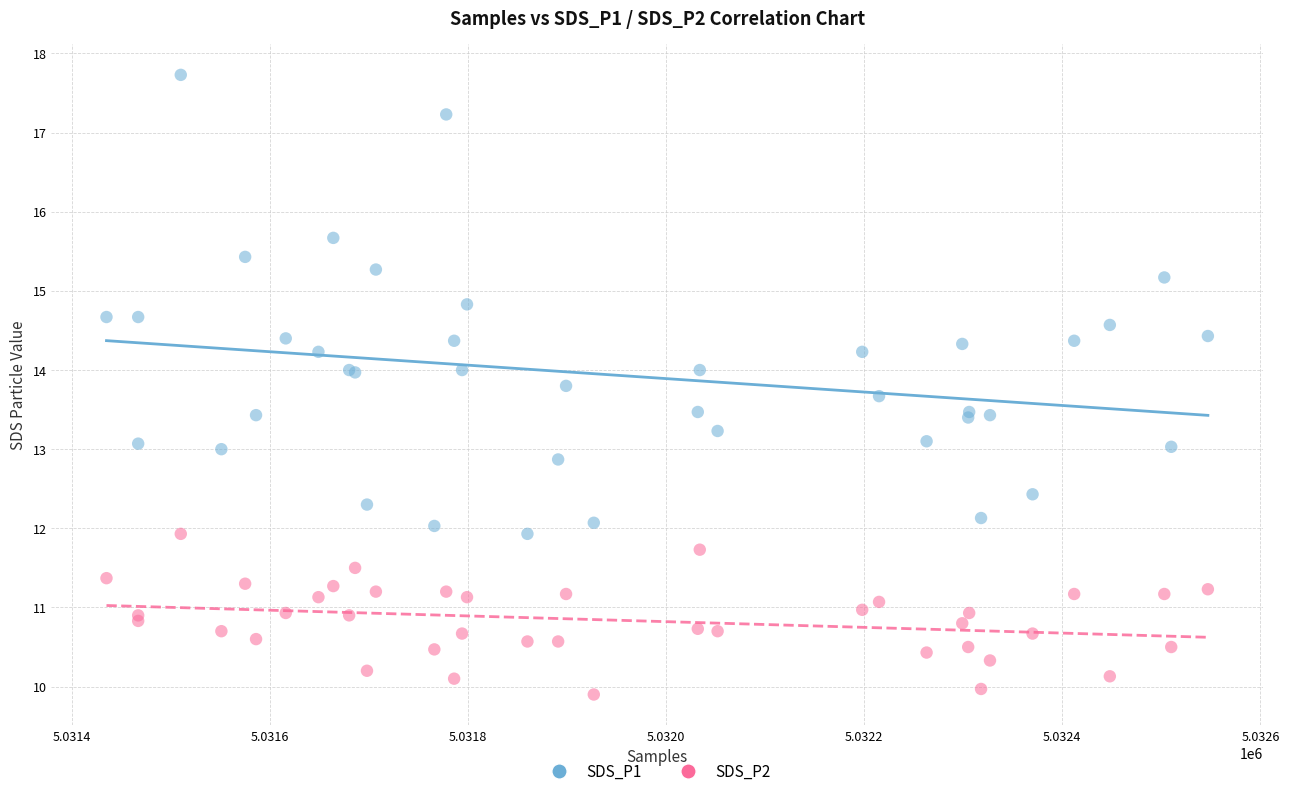

What are all the series names shown in the legend?

SDS_P1, SDS_P2